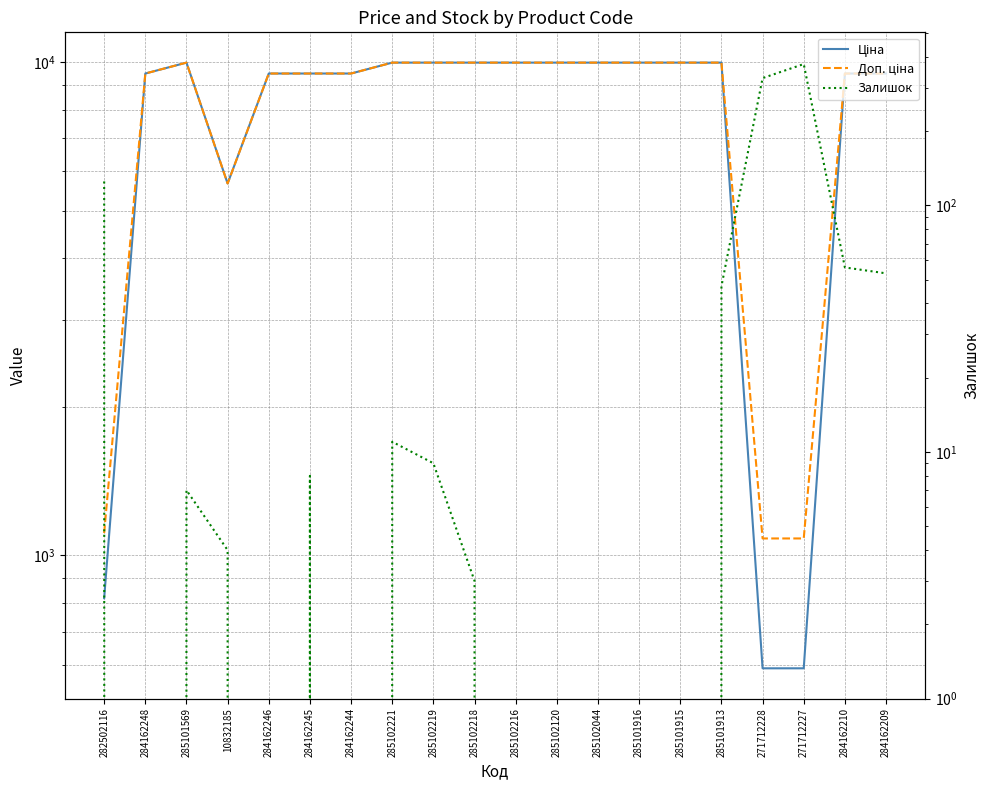

Rank the categories by Ціна value from lowest to highest.

271712228, 271712227, 282502116, 10832185, 284162248, 284162246, 284162245, 284162244, 284162210, 284162209, 285101569, 285102221, 285102219, 285102218, 285102216, 285102120, 285102044, 285101916, 285101915, 285101913